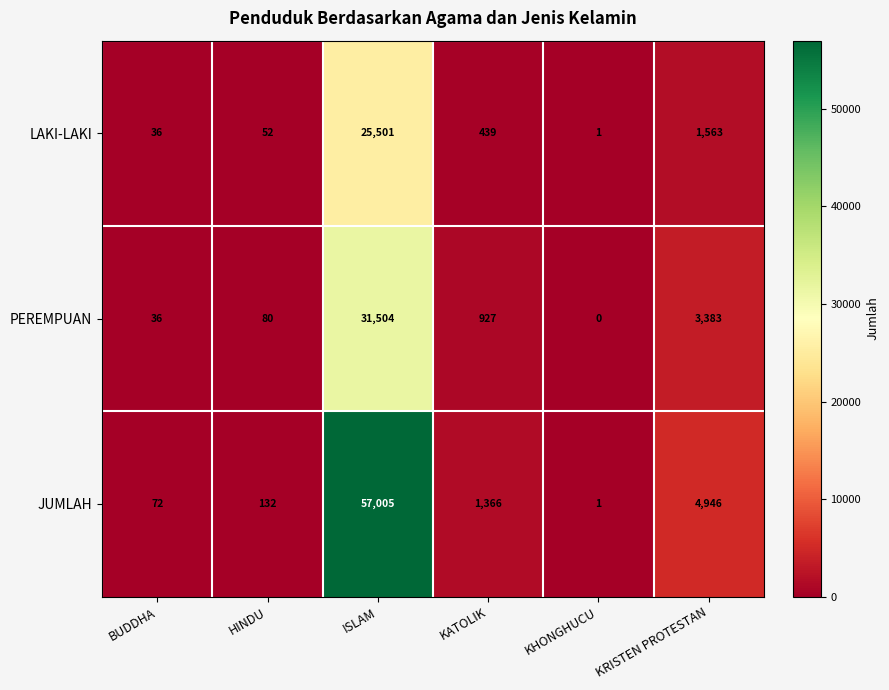

Which series has the largest range (max minus min)?

JUMLAH